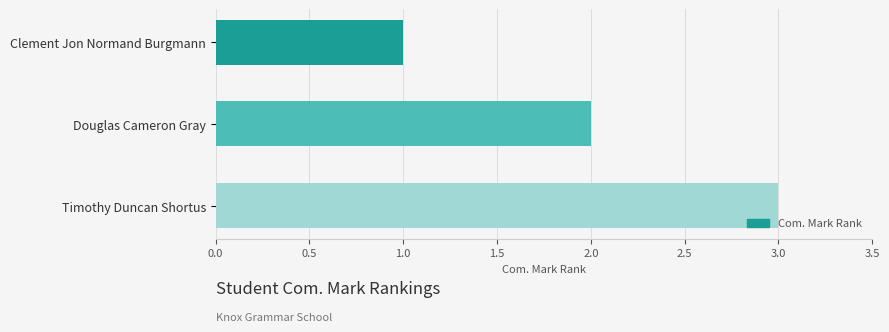

What is the label of the 3rd bar from the top?

Timothy Duncan Shortus